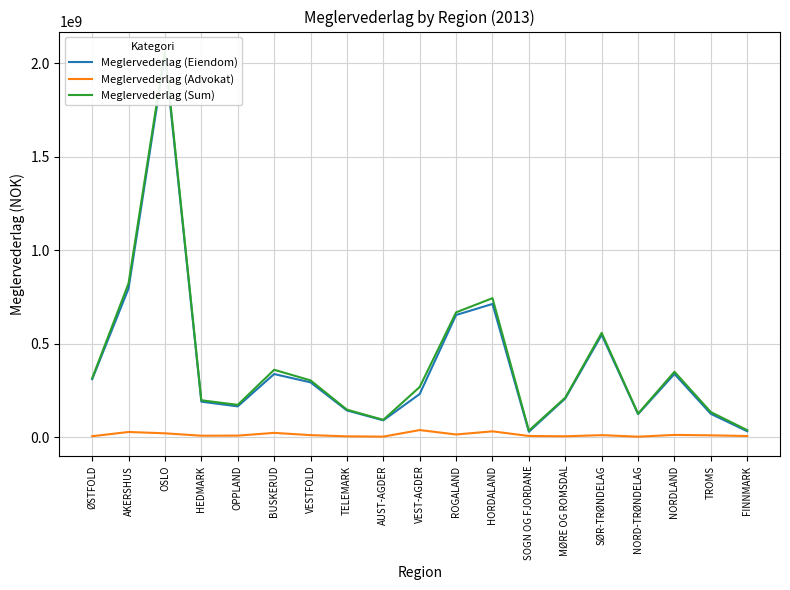

What is the value of the Meglervederlag (Advokat) point at the 16th from the left?

2345387